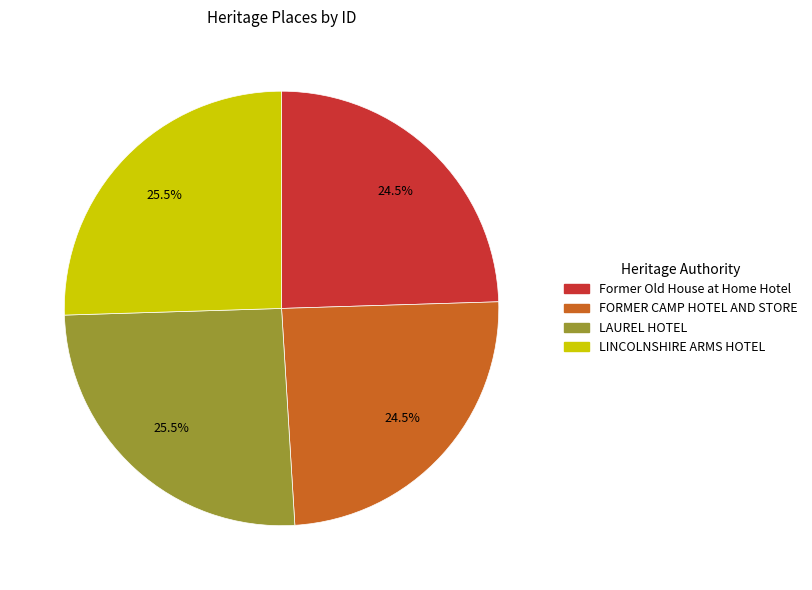

Does FORMER CAMP HOTEL AND STORE represent more than half of the total?

No